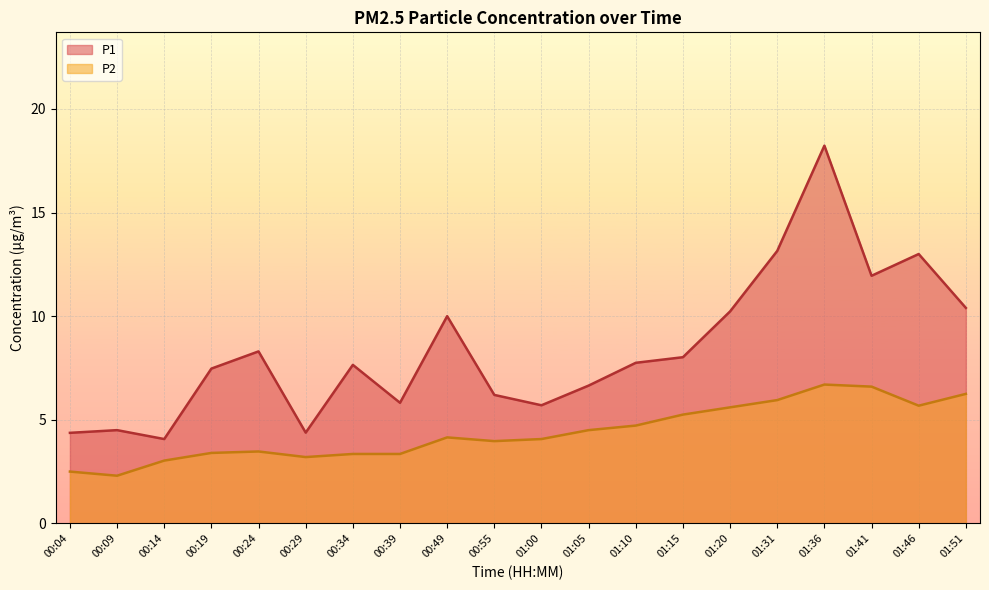

How many lines are shown in the chart?

2